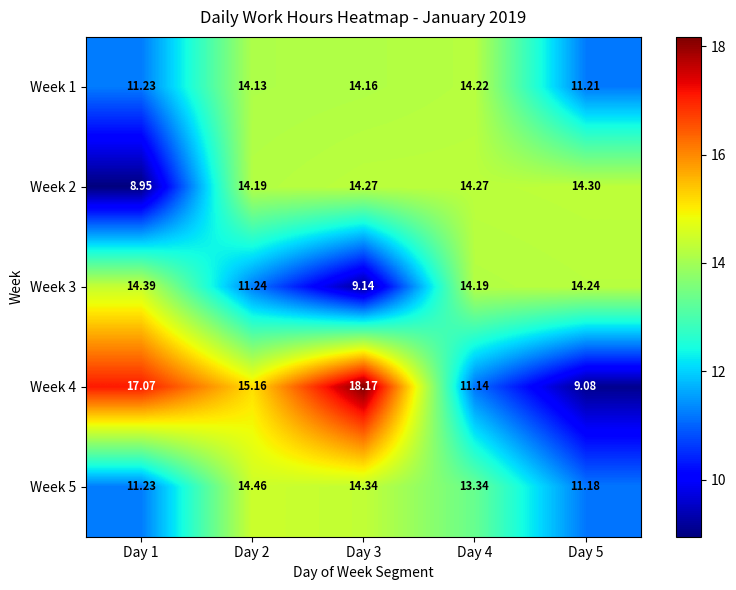

Count the number of data series in this chart.

5